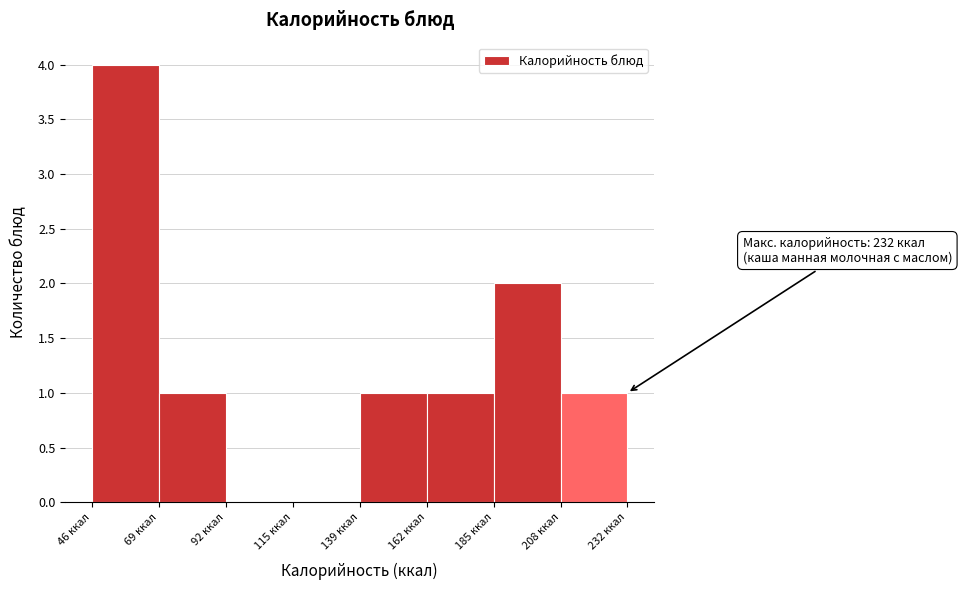

Which range on the x-axis has the tallest bar?

45 to 70